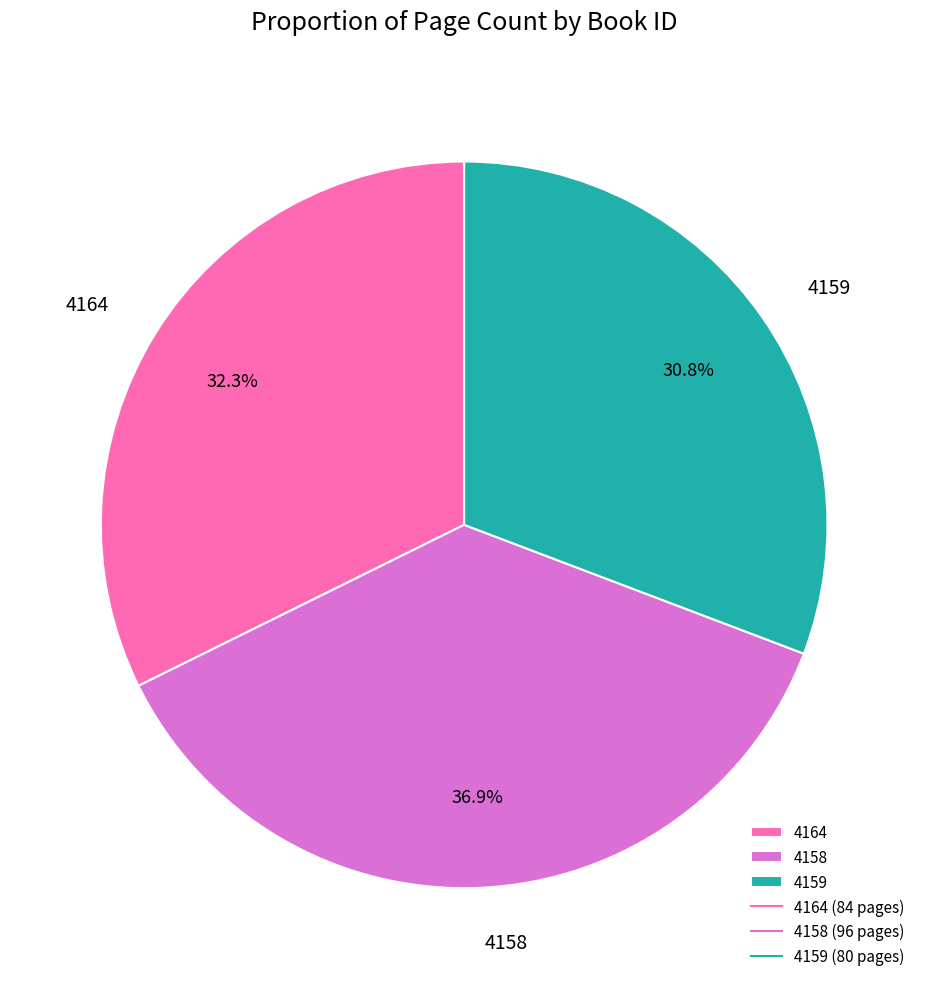

Count the number of slices in the pie.

3